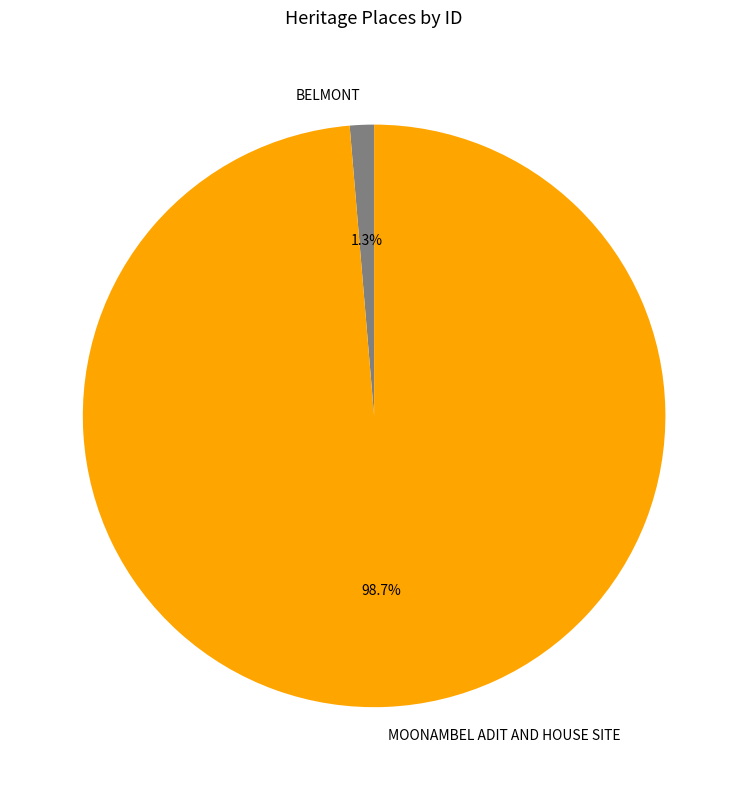

Which has a higher value, BELMONT or MOONAMBEL ADIT AND HOUSE SITE?

MOONAMBEL ADIT AND HOUSE SITE